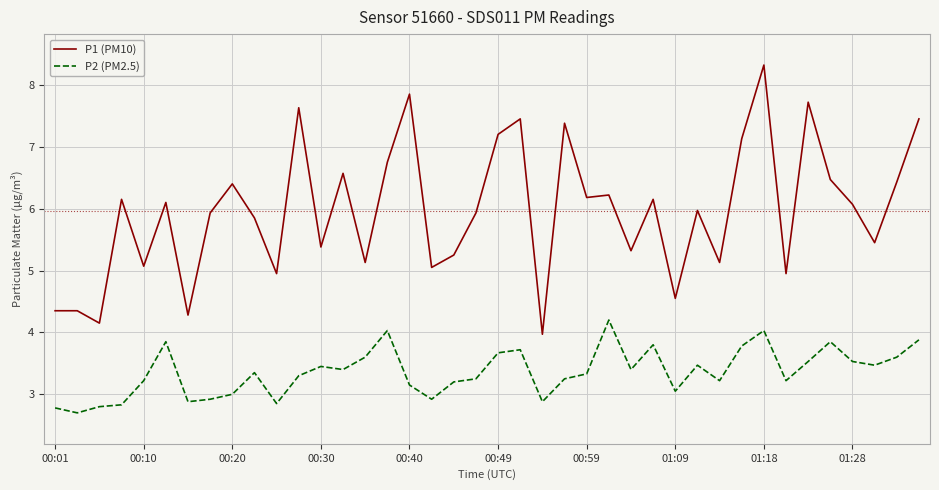

Which series has the largest total across all categories?

P1 (PM10)